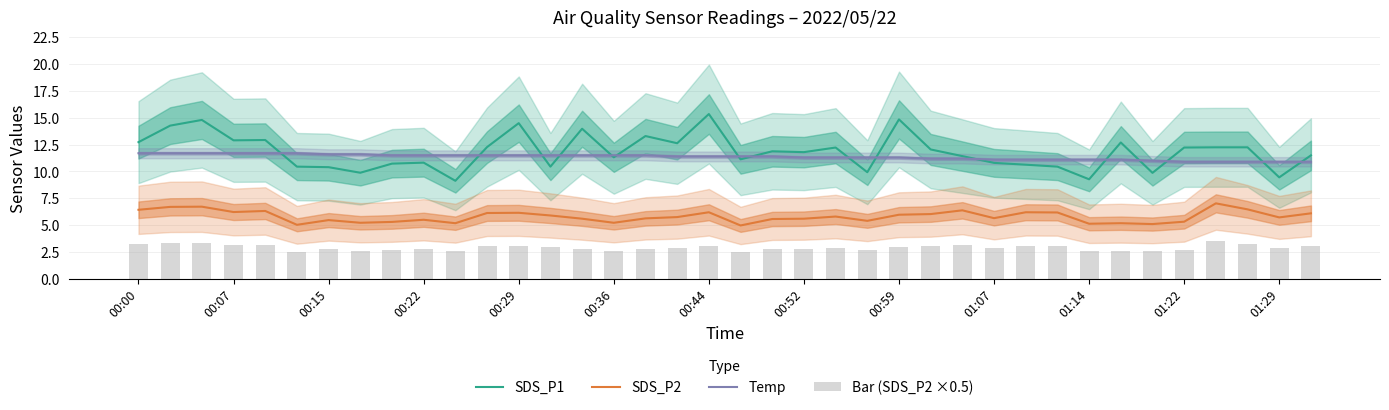

What is the total value across all series at 23?

29.3